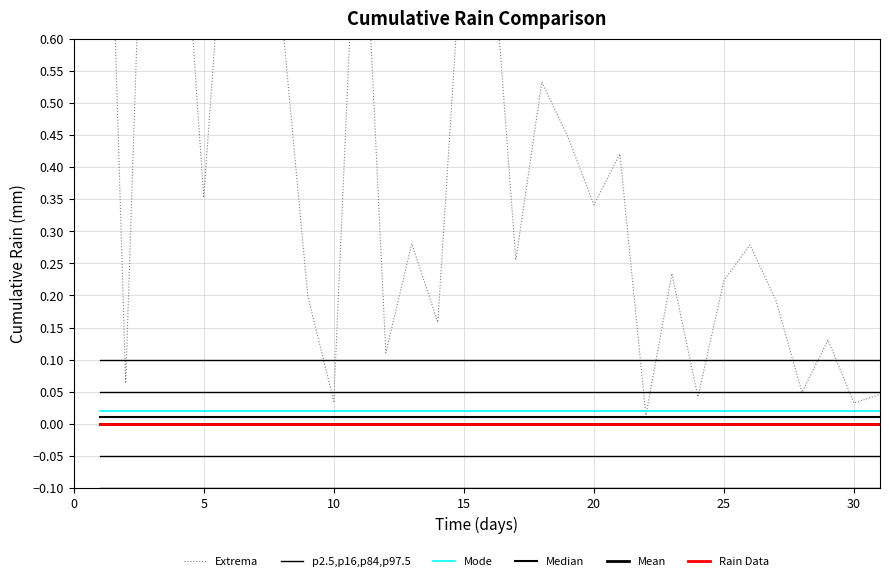

Reading left to right, what are all the values shown in this chart?

Extrema: 1.4	0.1	1.3	1.0	0.4	0.9	1.0	0.6	0.2	0.0	1.0	0.1	0.3	0.2	0.8	0.8	0.3	0.5	0.4	0.3	0.4	0.0	0.2	0.0	0.2	0.3	0.2	0.0	0.1	0.0	0.0
p2.5,p16,p84,p97.5: 0.1	0.1	0.1	0.1	0.1	0.1	0.1	0.1	0.1	0.1	0.1	0.1	0.1	0.1	0.1	0.1	0.1	0.1	0.1	0.1	0.1	0.1	0.1	0.1	0.1	0.1	0.1	0.1	0.1	0.1	0.1
Mode: 0.0	0.0	0.0	0.0	0.0	0.0	0.0	0.0	0.0	0.0	0.0	0.0	0.0	0.0	0.0	0.0	0.0	0.0	0.0	0.0	0.0	0.0	0.0	0.0	0.0	0.0	0.0	0.0	0.0	0.0	0.0
Median: 0.0	0.0	0.0	0.0	0.0	0.0	0.0	0.0	0.0	0.0	0.0	0.0	0.0	0.0	0.0	0.0	0.0	0.0	0.0	0.0	0.0	0.0	0.0	0.0	0.0	0.0	0.0	0.0	0.0	0.0	0.0
Mean: 0.0	0.0	0.0	0.0	0.0	0.0	0.0	0.0	0.0	0.0	0.0	0.0	0.0	0.0	0.0	0.0	0.0	0.0	0.0	0.0	0.0	0.0	0.0	0.0	0.0	0.0	0.0	0.0	0.0	0.0	0.0
Rain Data: 0.0	0.0	0.0	0.0	0.0	0.0	0.0	0.0	0.0	0.0	0.0	0.0	0.0	0.0	0.0	0.0	0.0	0.0	0.0	0.0	0.0	0.0	0.0	0.0	0.0	0.0	0.0	0.0	0.0	0.0	0.0